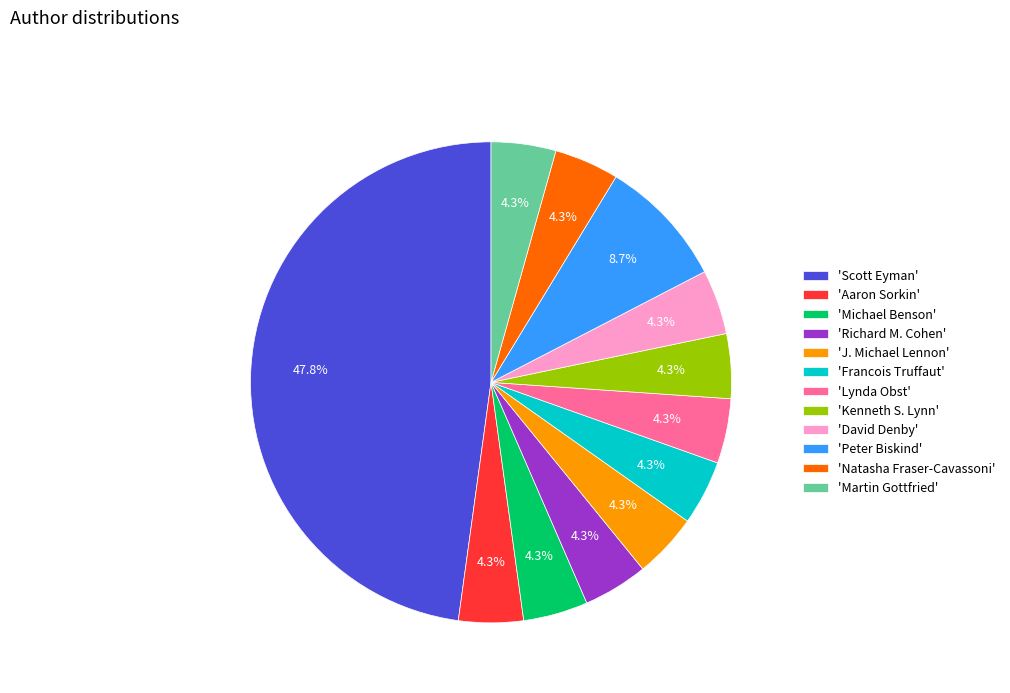

Count the number of slices in the pie.

12